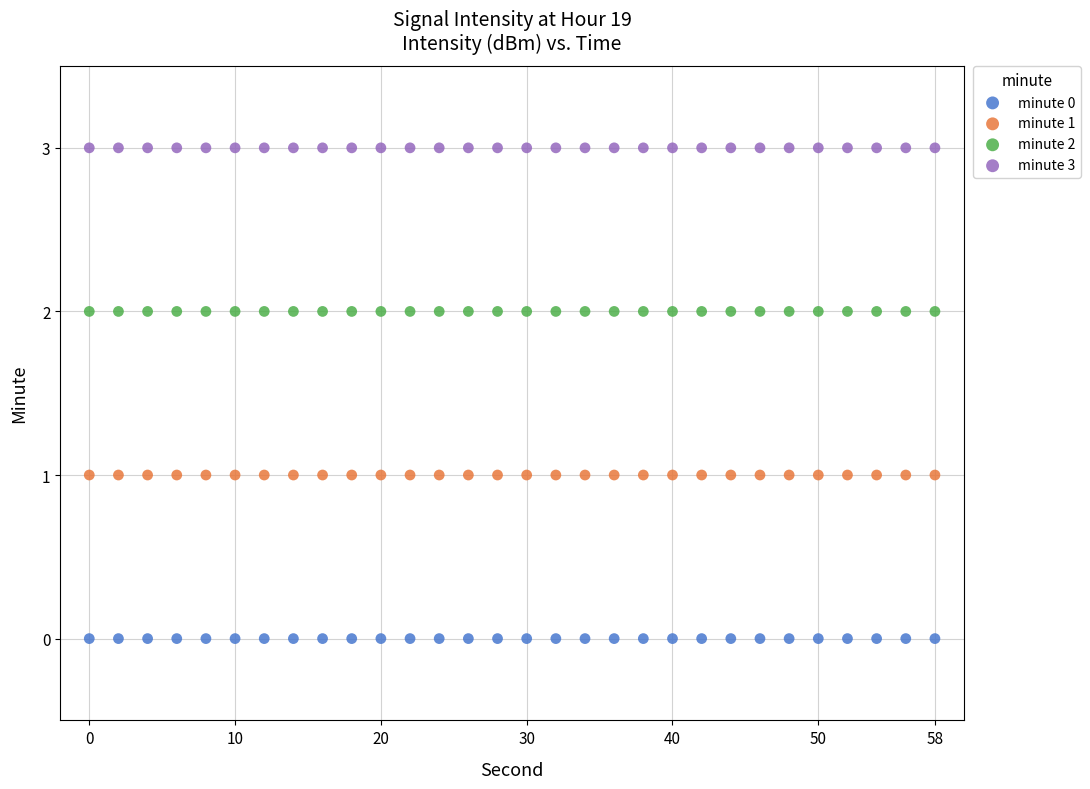

Which series reaches the minimum Y coordinate?

minute 0